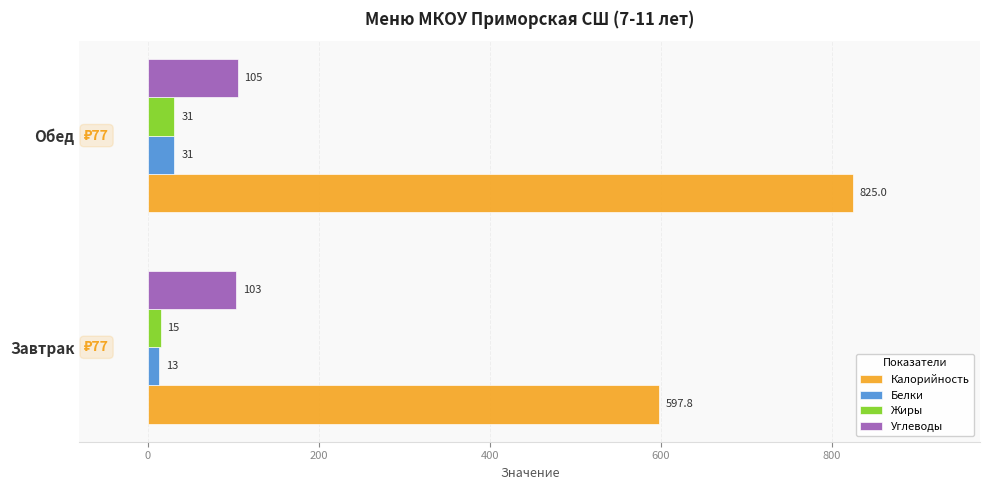

What is the spread (max minus min) of values at Обед?

794.0